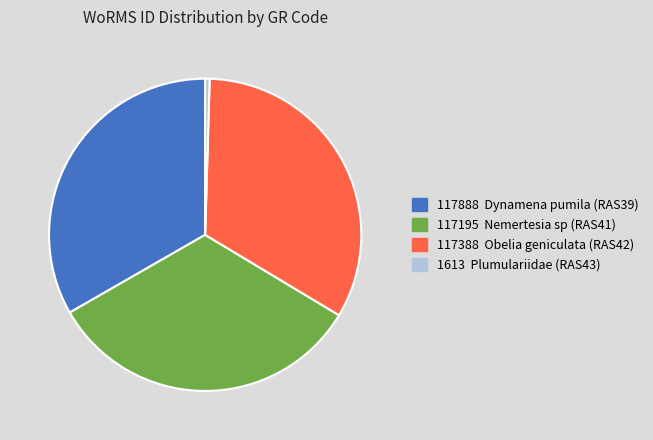

Is there any slice that represents more than half of the pie?

No